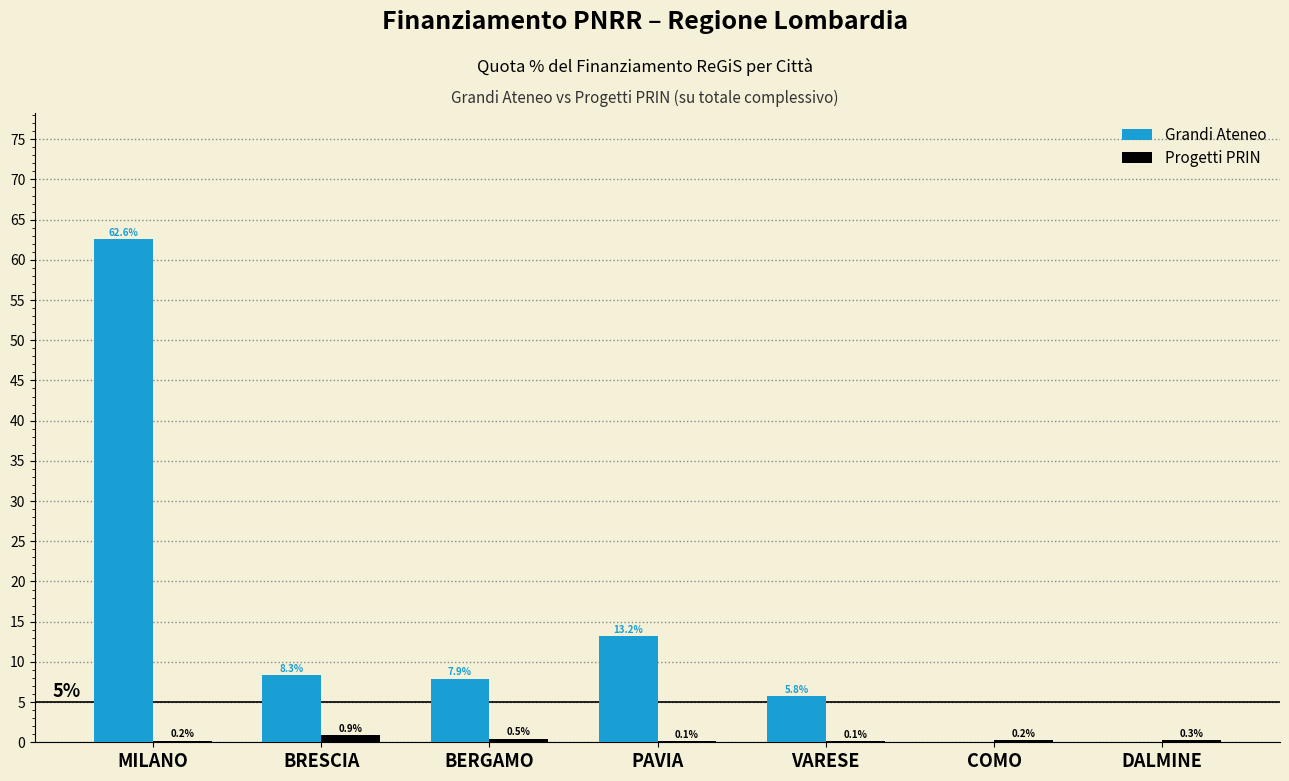

The Progetti PRIN series shows 0.5 at BERGAMO. True or false?

True